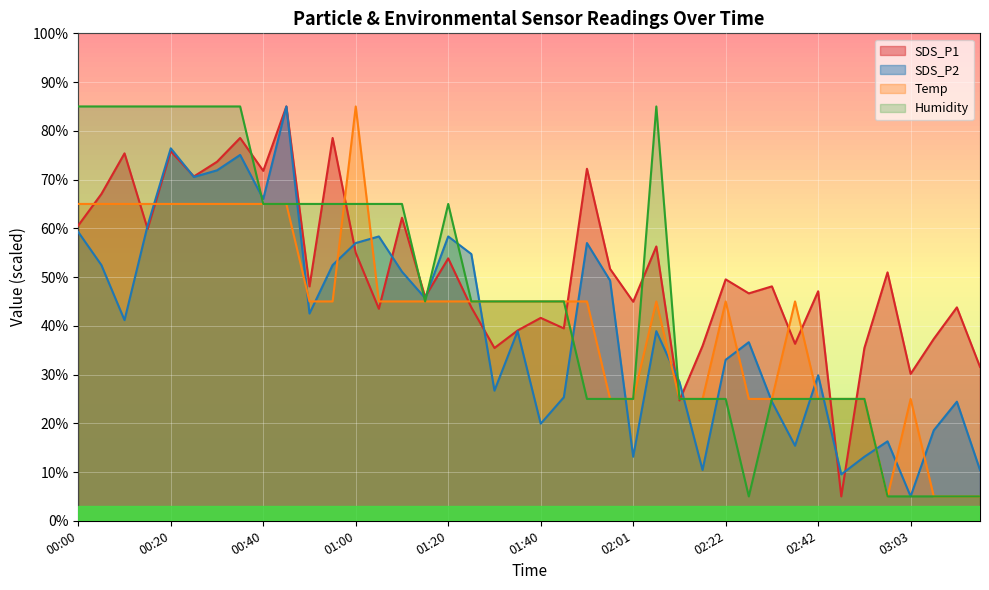

What is the average value of the SDS_P2 series?

40.6